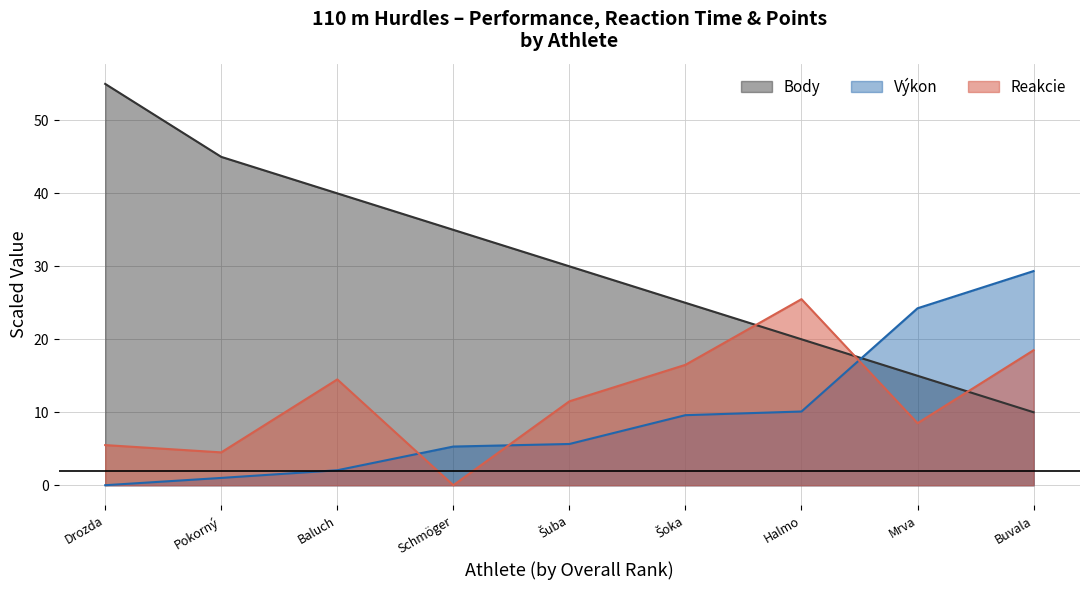

How many positive values does the Reakcie series have?

8